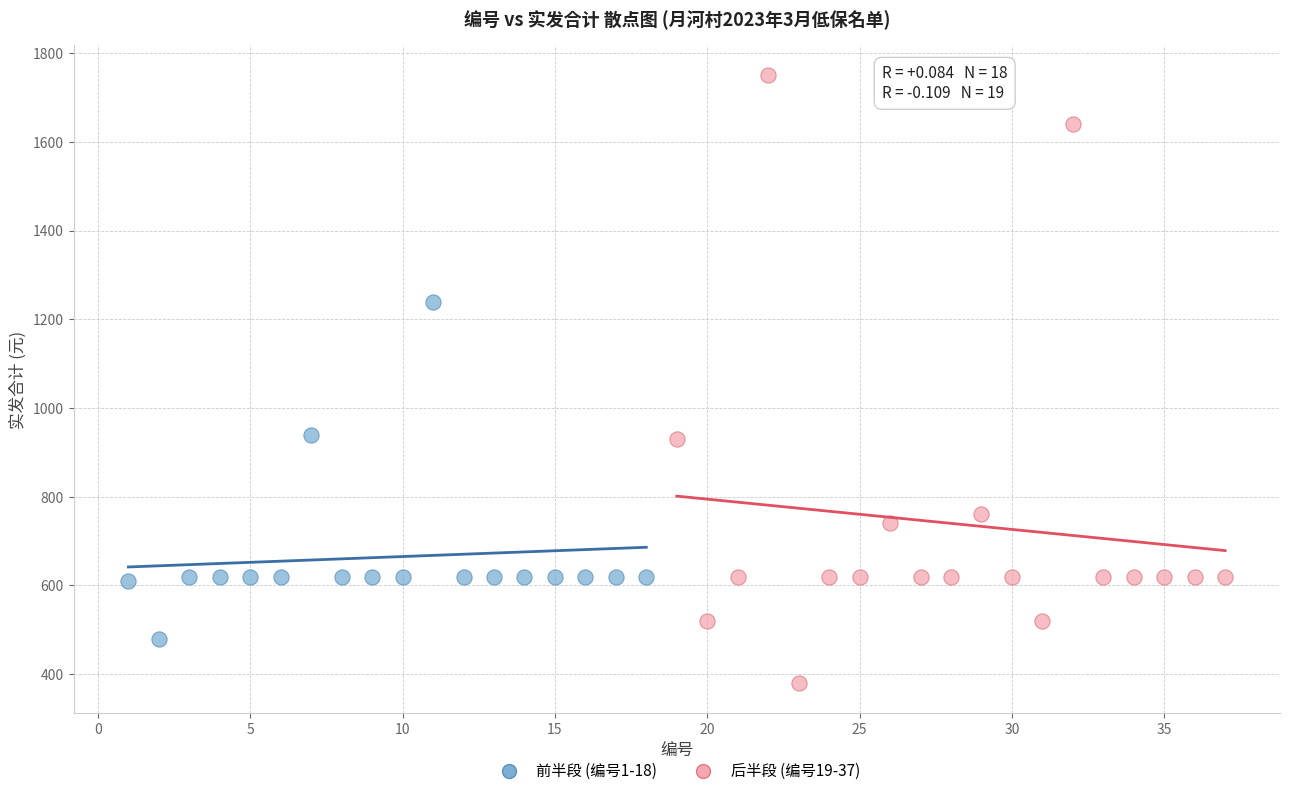

Which series reaches the minimum Y coordinate?

后半段 (编号19-37)